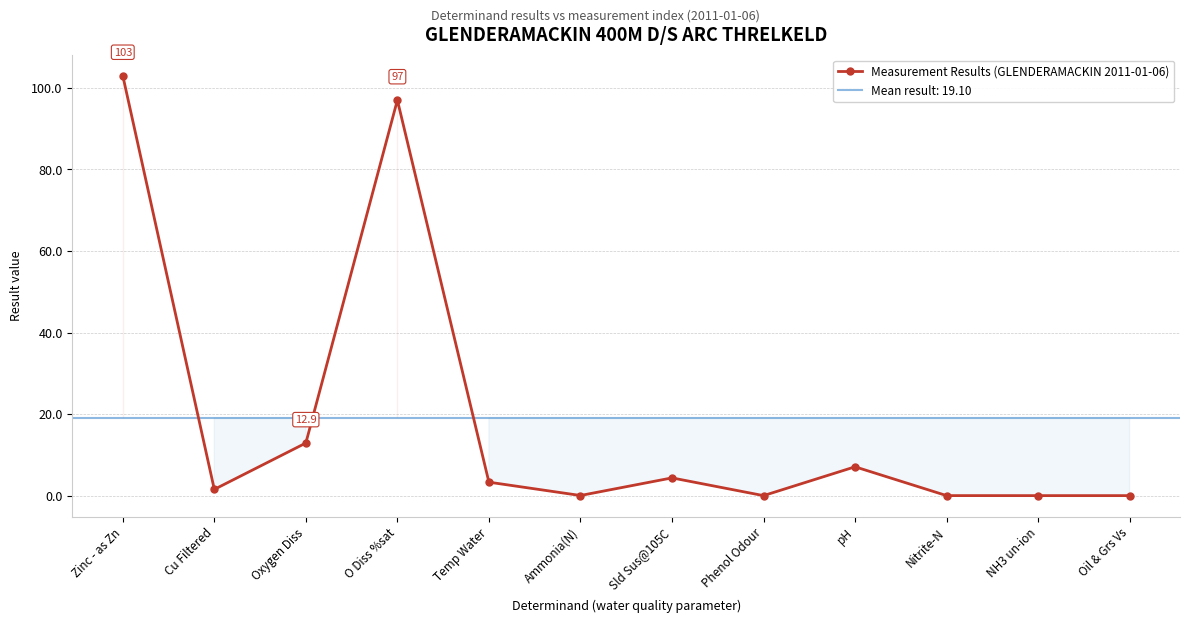

At which category does the data reach its first local peak?

O Diss %sat